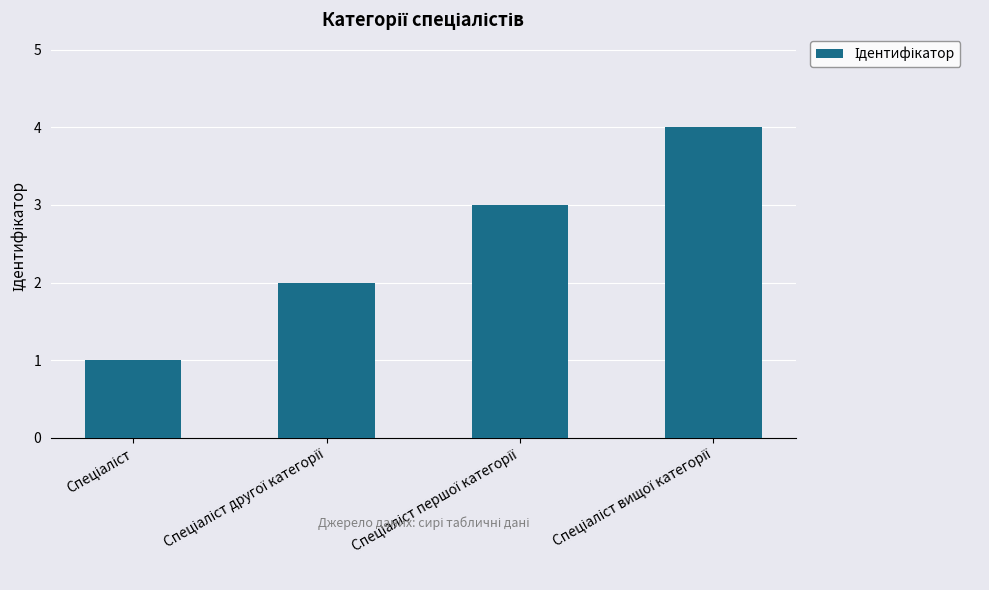

What is the sum of all values?

10